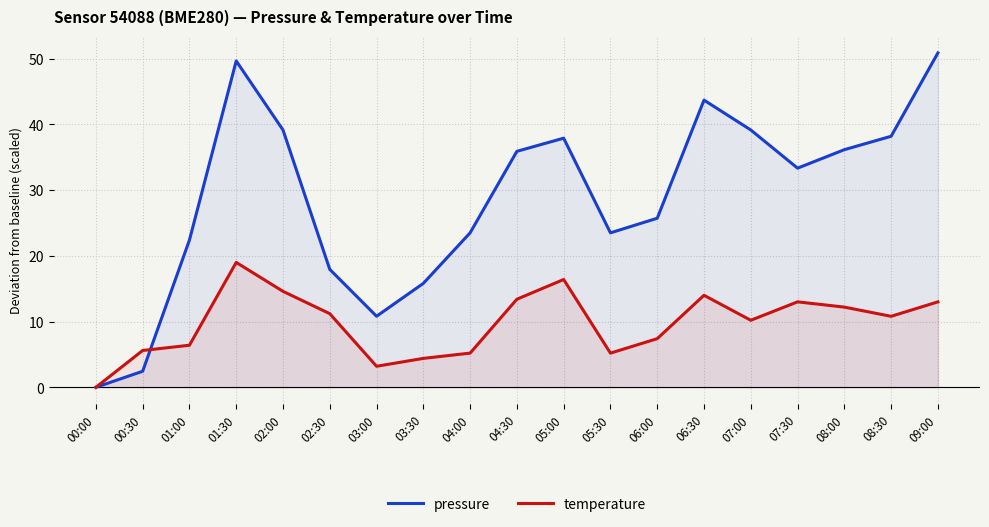

At which category is the sum across all series the highest?

01:30